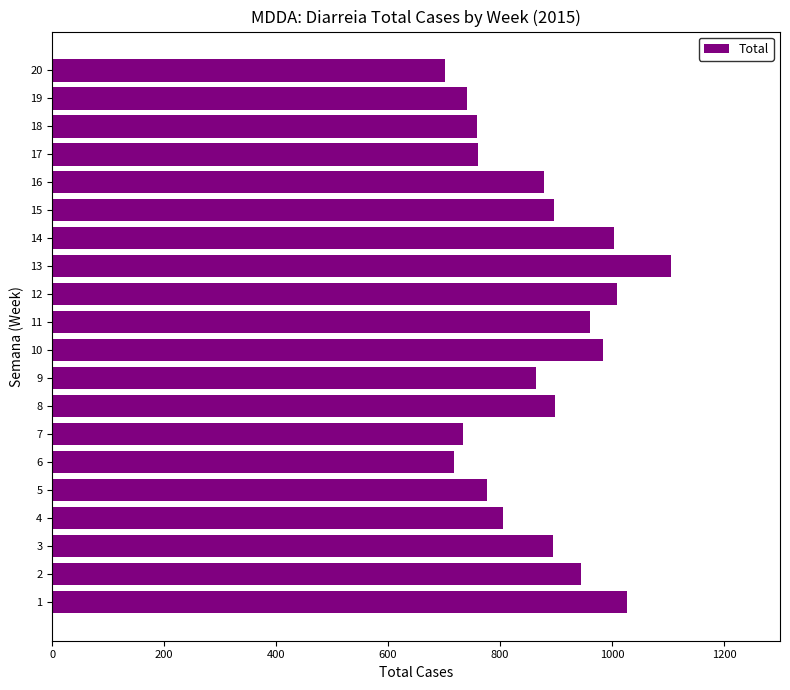

The value at 7 is 1158. True or false?

False